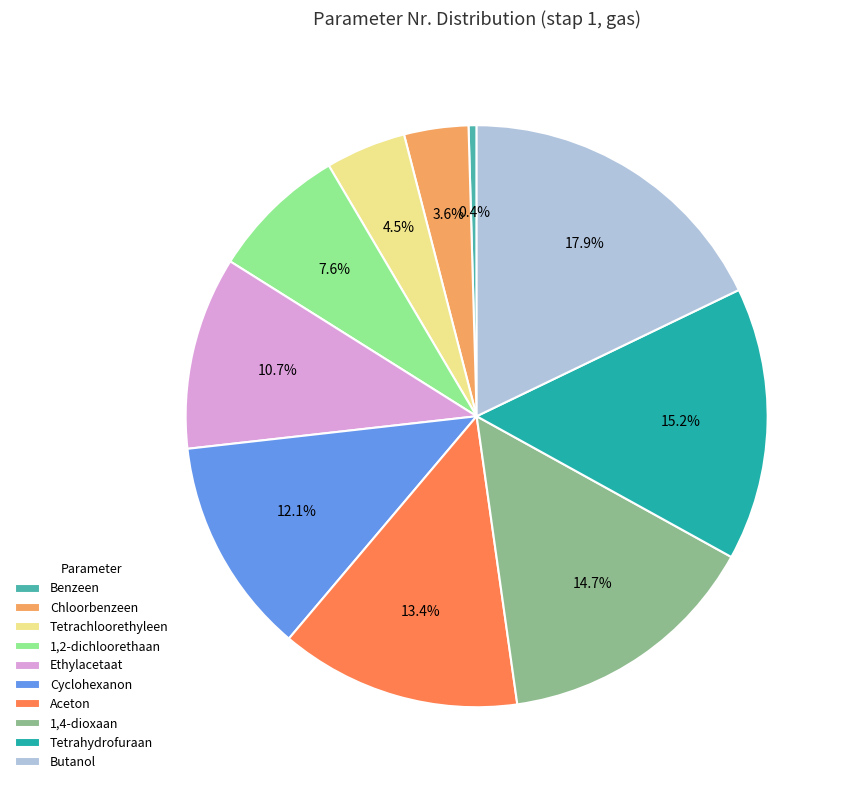

True or false: Benzeen accounts for 0% of the total.

True